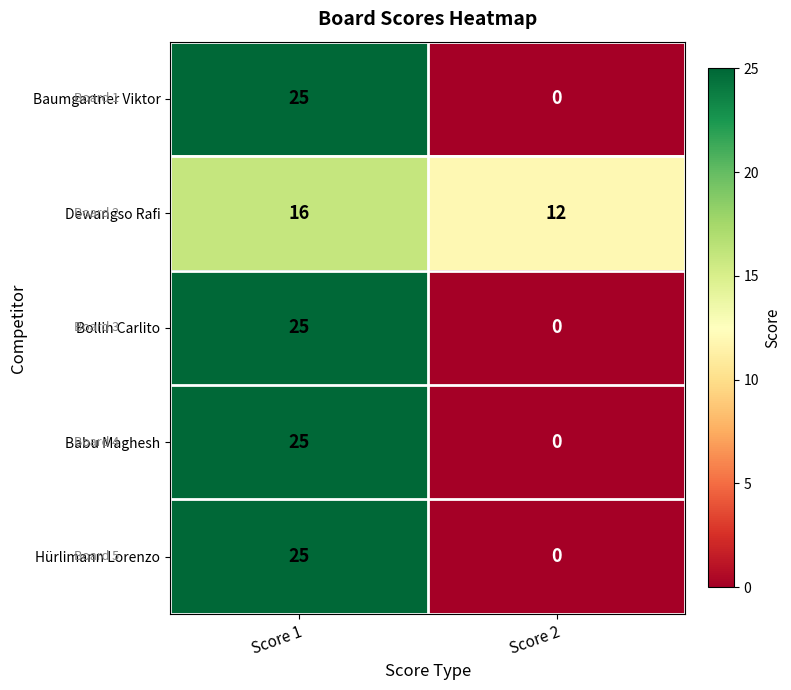

Reading left to right, extract all data points from this chart.

Baumgartner Viktor: Score 1=25	Score 2=0
Dewangso Rafi: Score 1=16	Score 2=12
Bollin Carlito: Score 1=25	Score 2=0
Babu Maghesh: Score 1=25	Score 2=0
Hürlimann Lorenzo: Score 1=25	Score 2=0